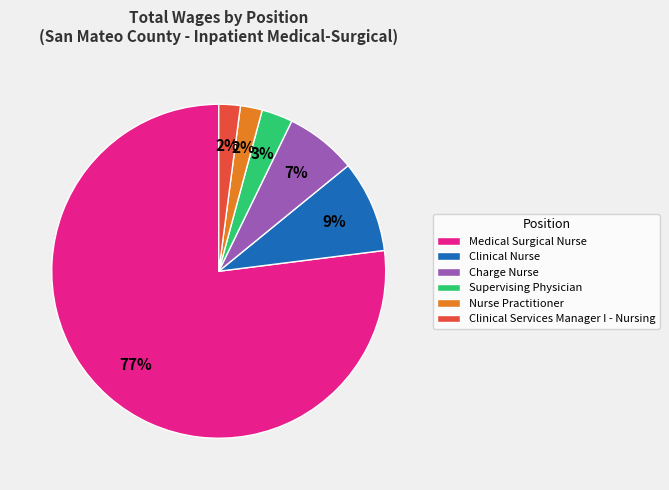

To the nearest percent, what portion does Clinical Services Manager I - Nursing represent?

2%